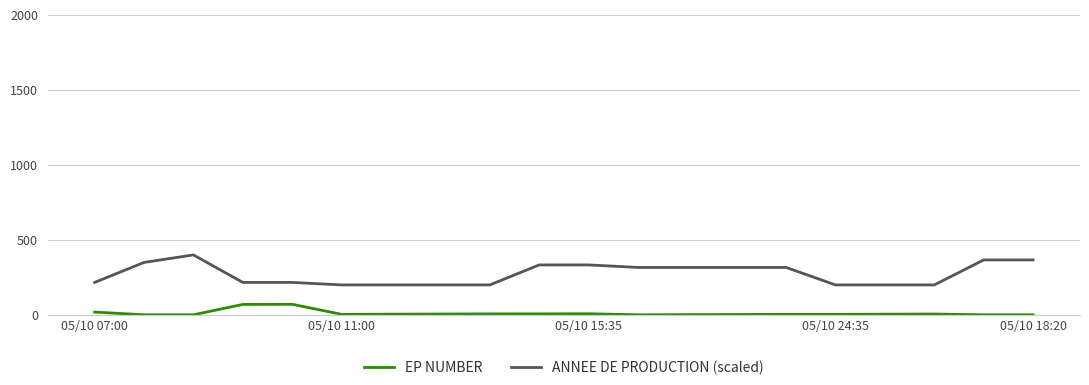

True or false: ANNEE DE PRODUCTION (scaled) and EP NUMBER cross at least once.

False